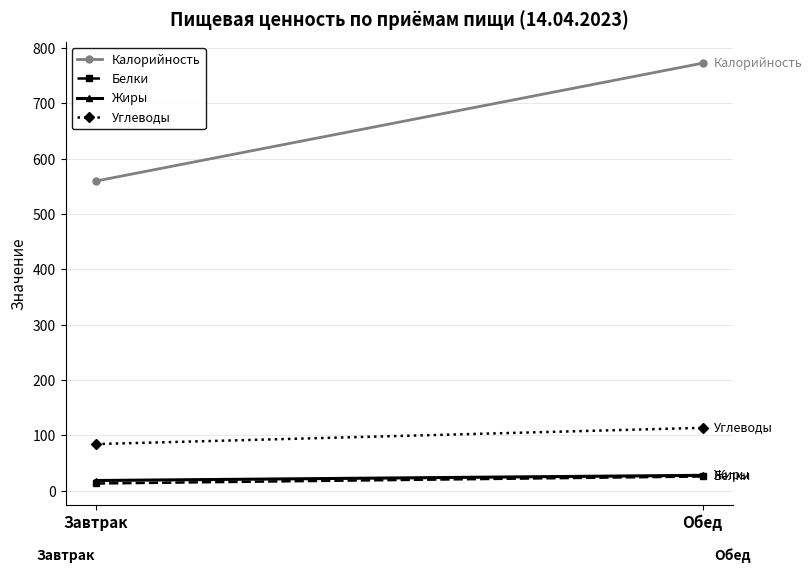

What position from the left is Завтрак?

1